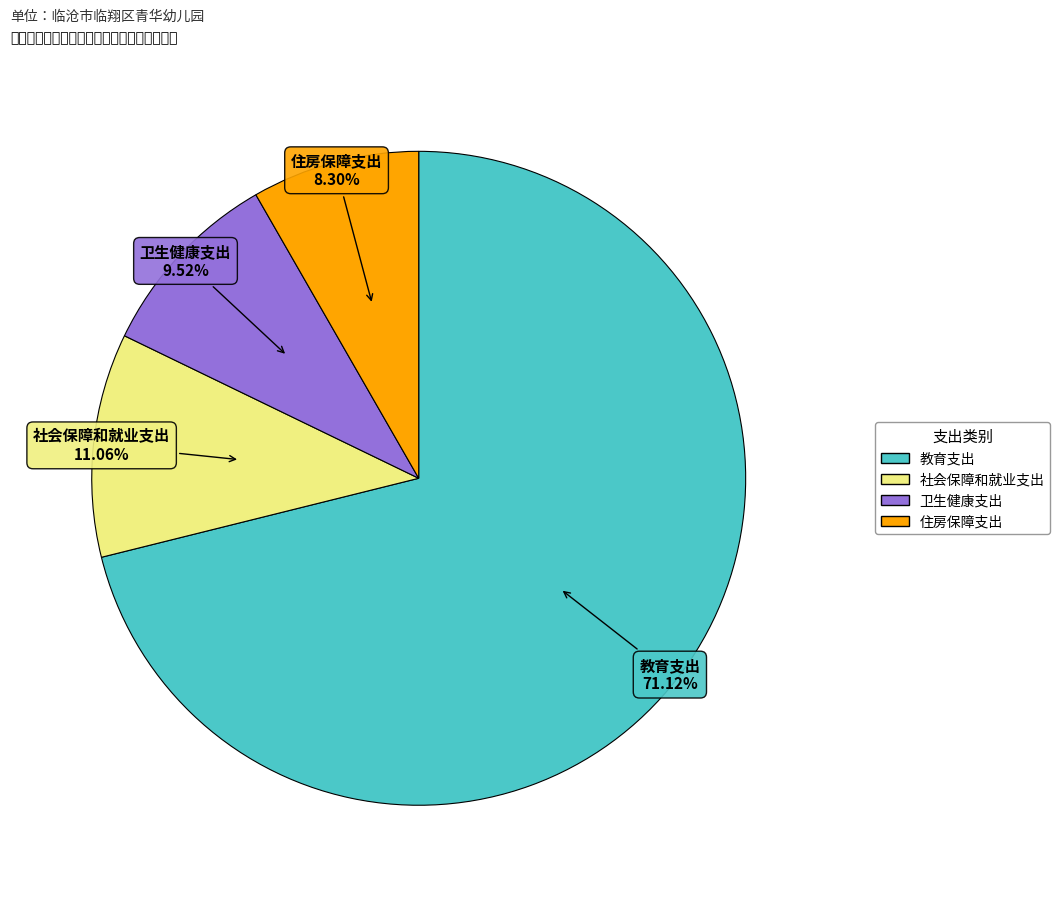

What is the smallest slice in the pie chart?

住房保障支出